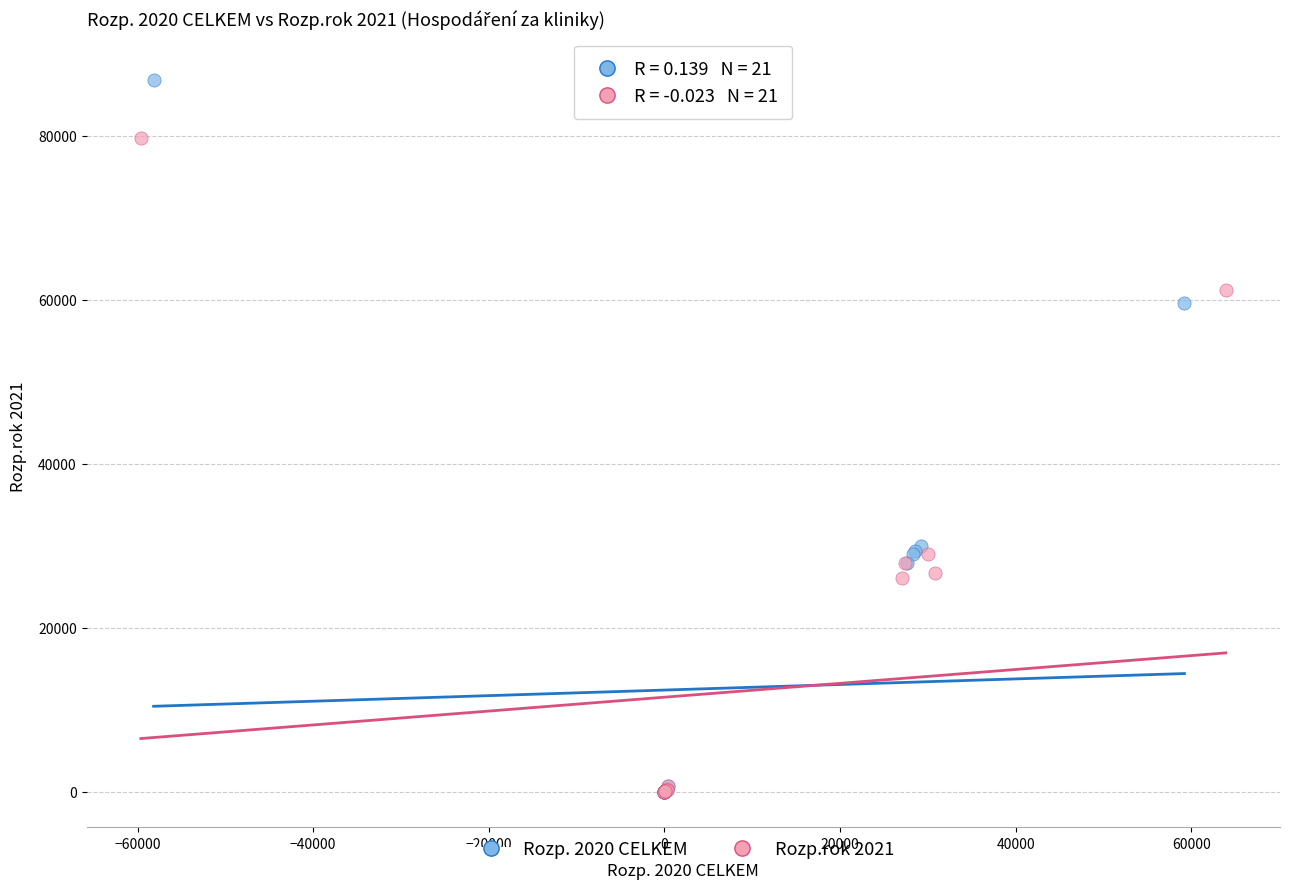

Which series contains the highest Y value?

Rozp. 2020 CELKEM